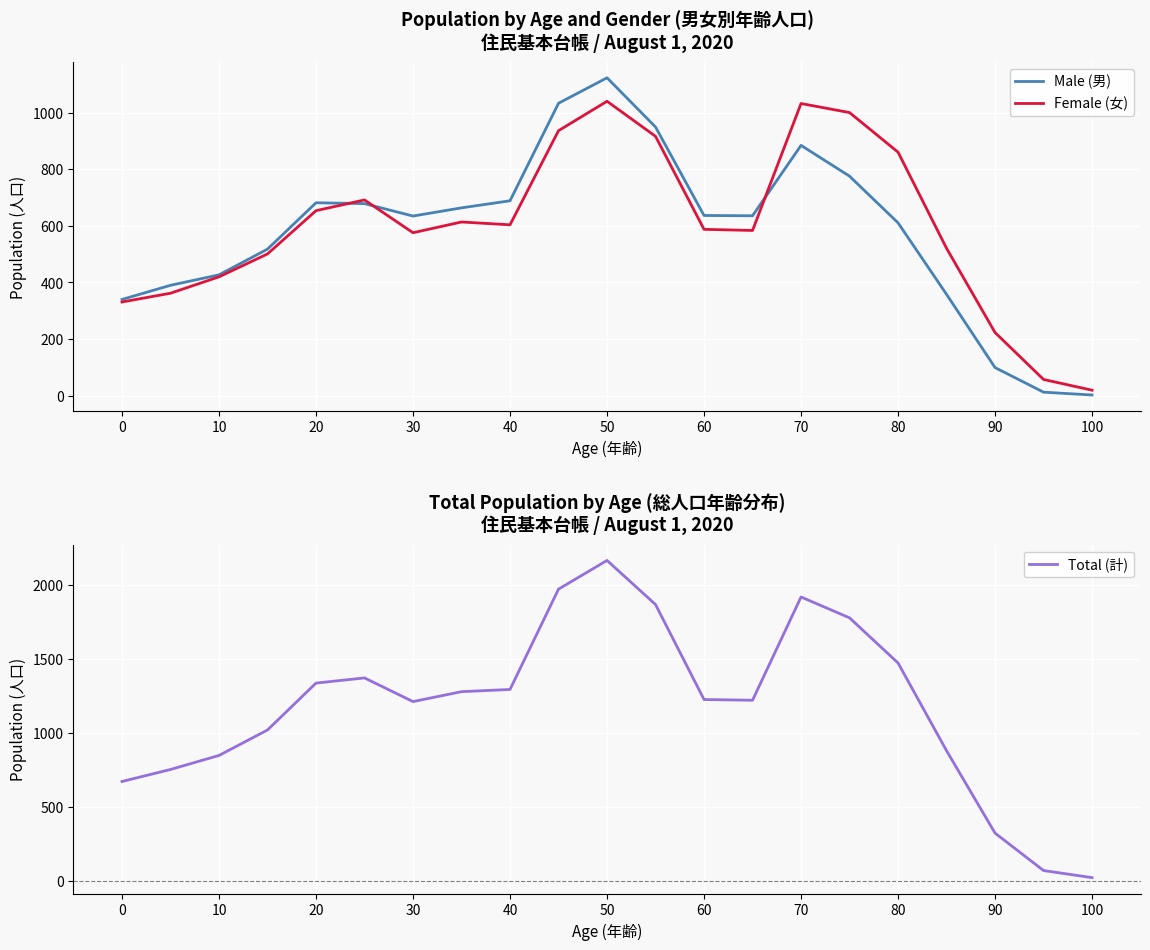

True or false: Female (女) has a value of 477 at 0.

False